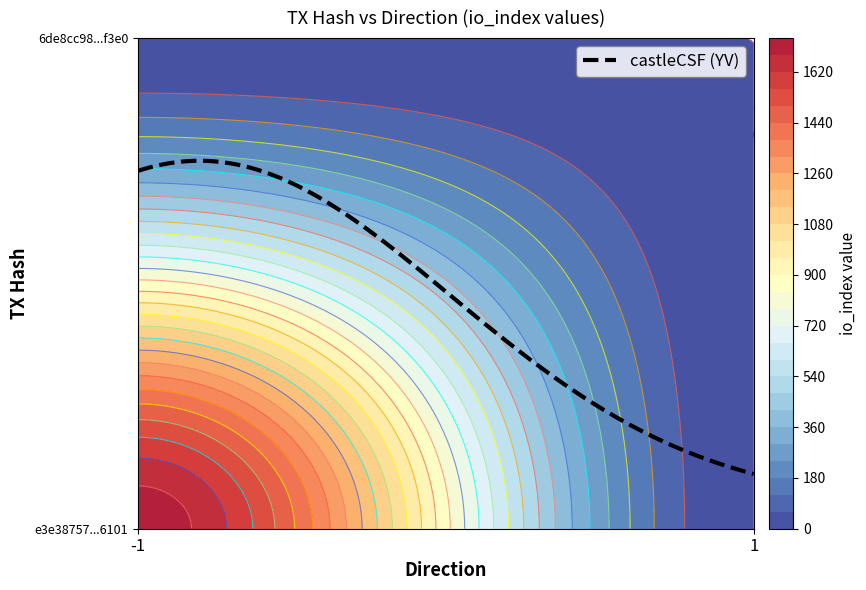

What is the maximum value shown in the chart?

1717